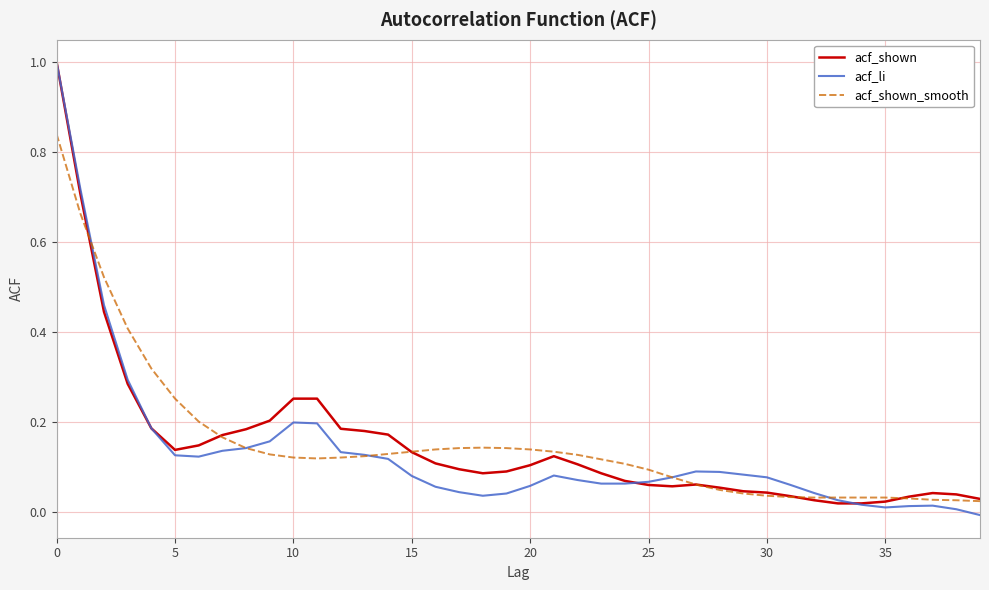

What is the maximum value for acf_shown?

1.0